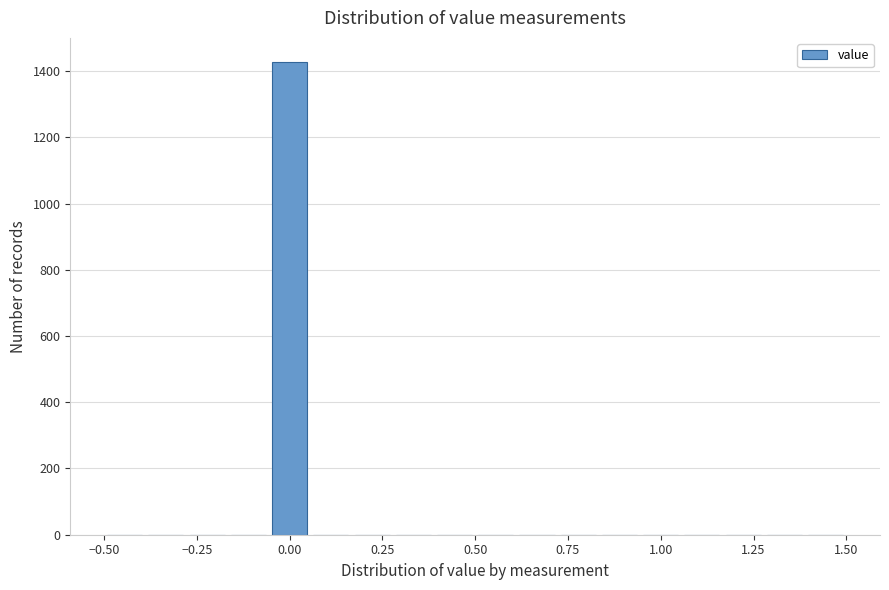

Read against the x-axis, roughly where is the centre of the tallest bar?

0.00